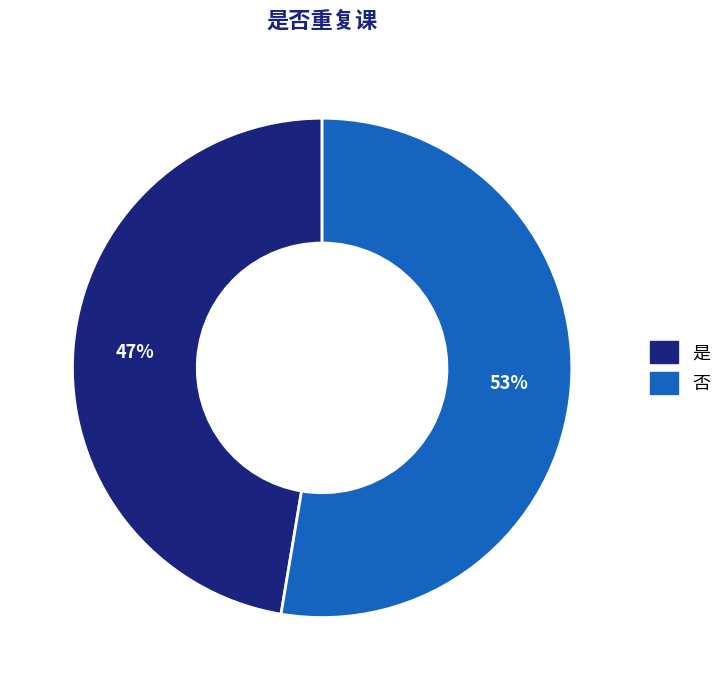

The 否 slice represents 53% of the pie. True or false?

True